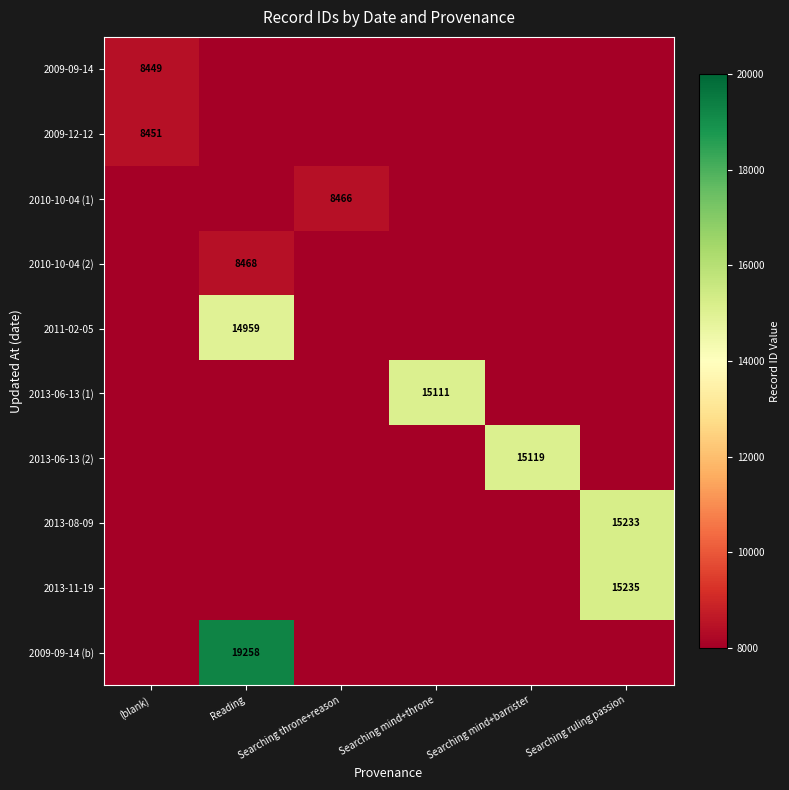

Is it true that 2013-11-19 equals 15235 at Searching ruling passion?

True